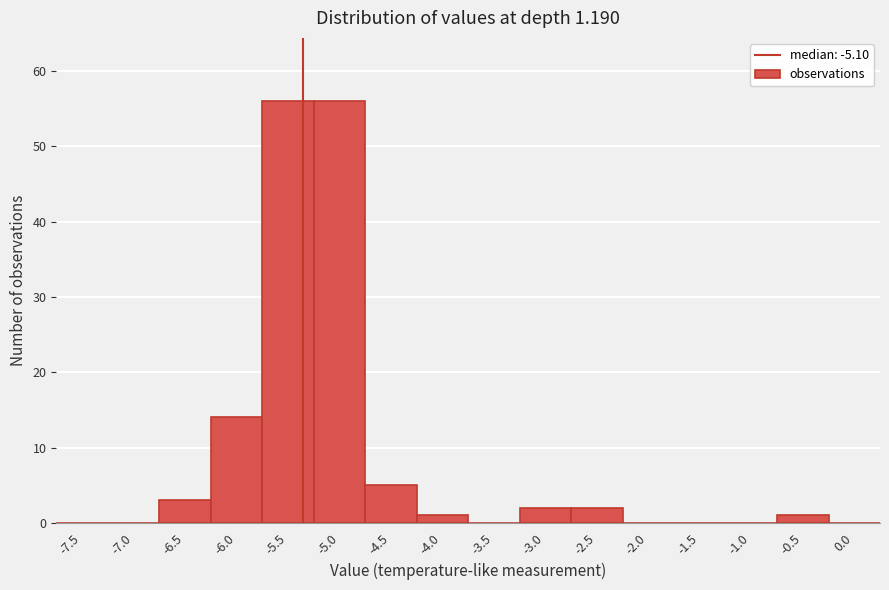

Reading left to right, list all the values displayed in this chart.

-7.5=0	-7.0=0	-6.5=3	-6.0=14	-5.5=56	-5.0=56	-4.5=5	-4.0=1	-3.5=0	-3.0=2	-2.5=2	-2.0=0	-1.5=0	-1.0=0	-0.5=1	0.0=0